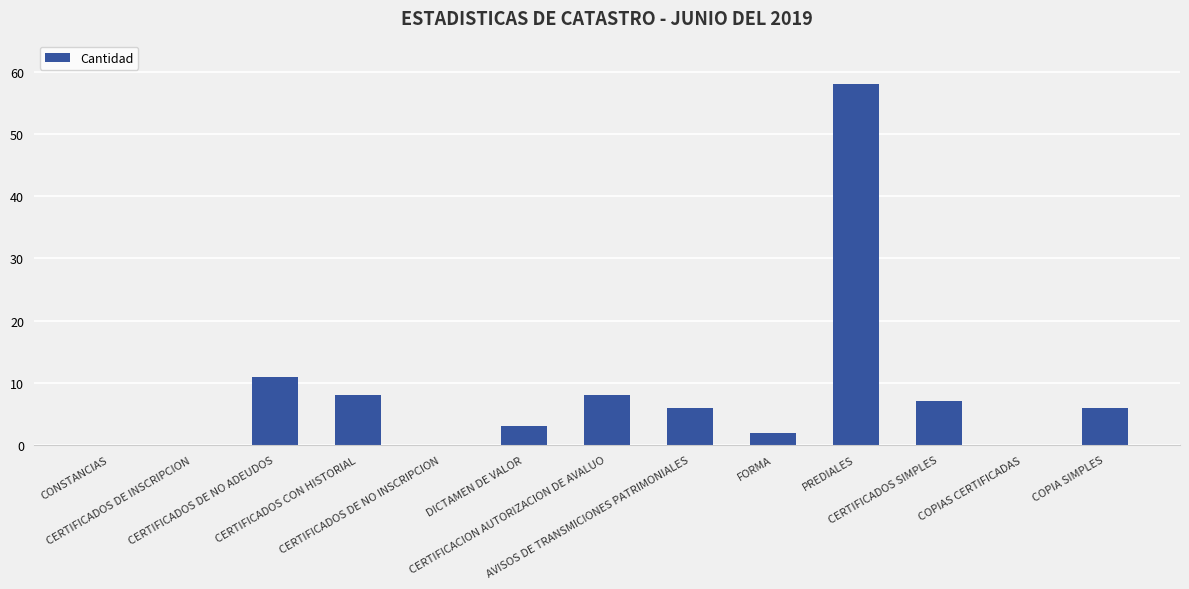

At which category does the chart reach its peak across all series?

PREDIALES